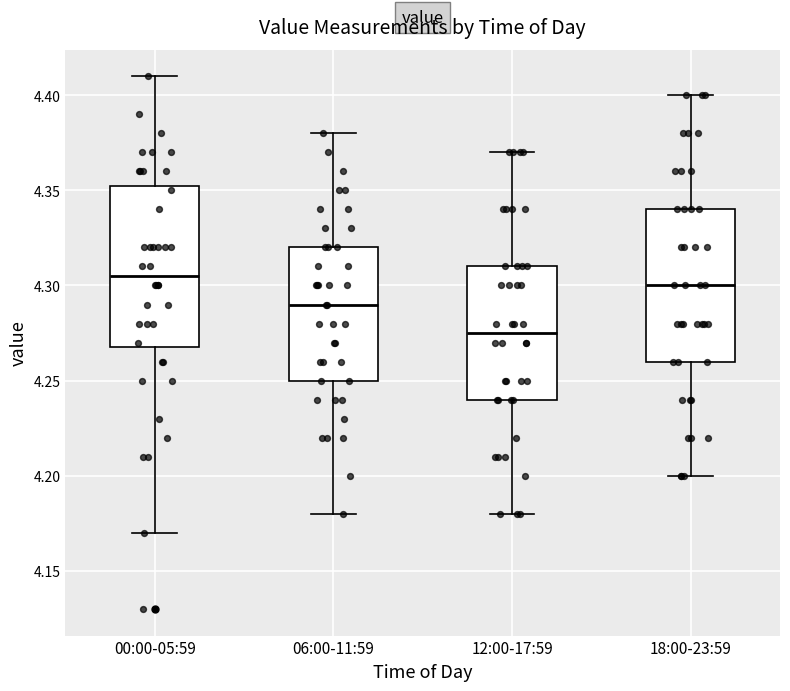

Reading left to right, transcribe this box plot: for each box, give where its median line is, the range the box spans, and where its two whiskers end, as read against the y-axis. The values are not printed on the chart, so give them approximately, as read against the axis.

00:00-05:59: median 4.305, box 4.270 to 4.355, whiskers 4.170 to 4.410
06:00-11:59: median 4.290, box 4.250 to 4.320, whiskers 4.180 to 4.380
12:00-17:59: median 4.275, box 4.240 to 4.310, whiskers 4.180 to 4.370
18:00-23:59: median 4.300, box 4.260 to 4.340, whiskers 4.200 to 4.400